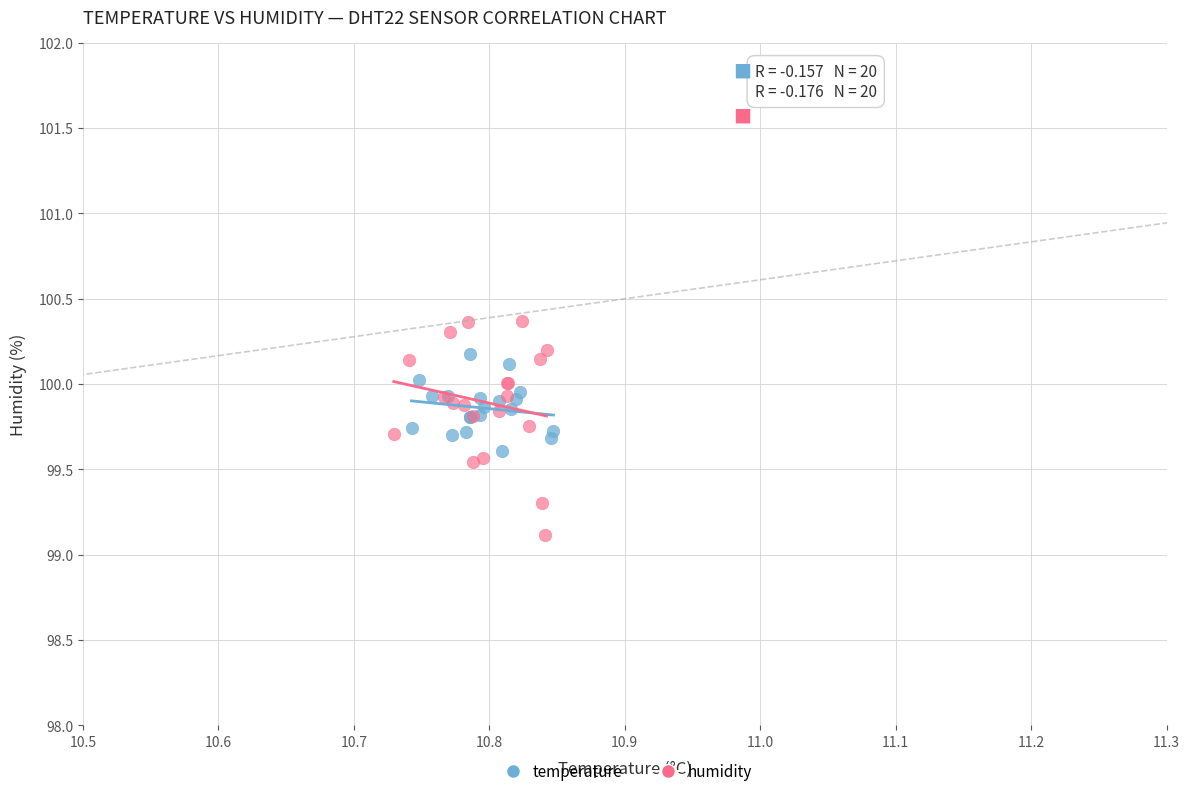

What are all the series names shown in the legend?

temperature, humidity